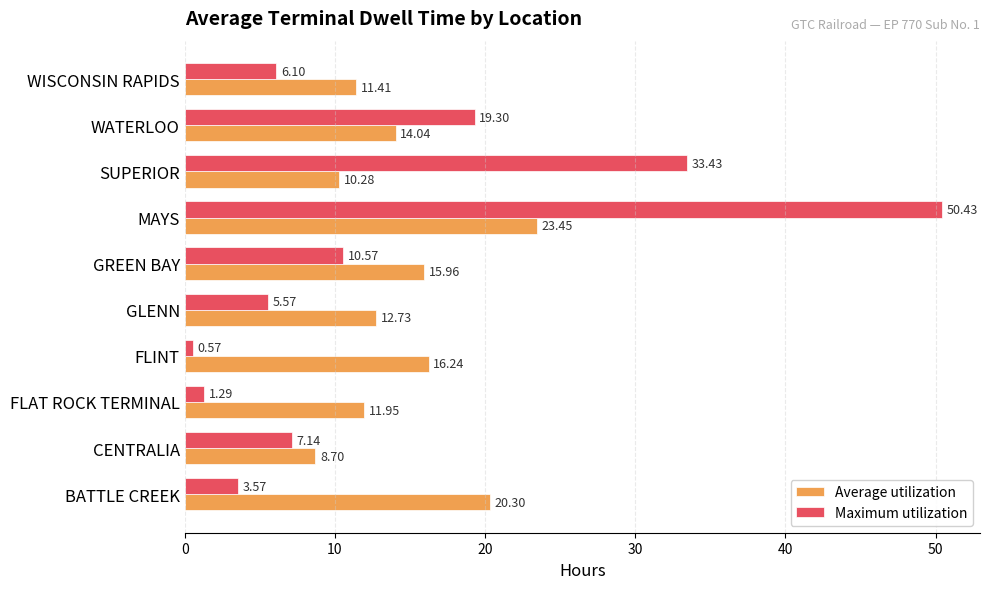

Which label corresponds to the smallest value in the chart?

FLINT